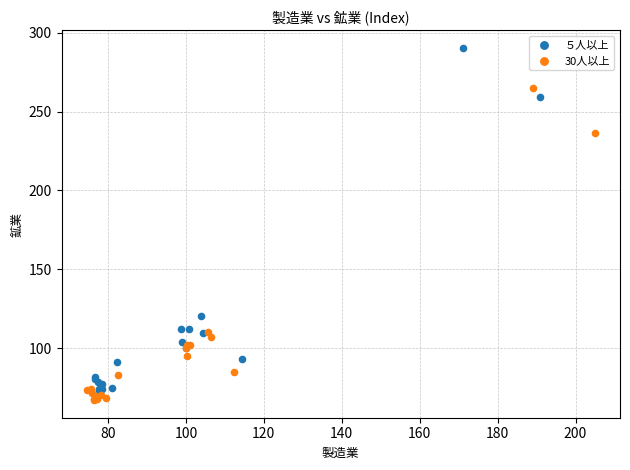

What are all the series names shown in the legend?

５人以上, 30人以上